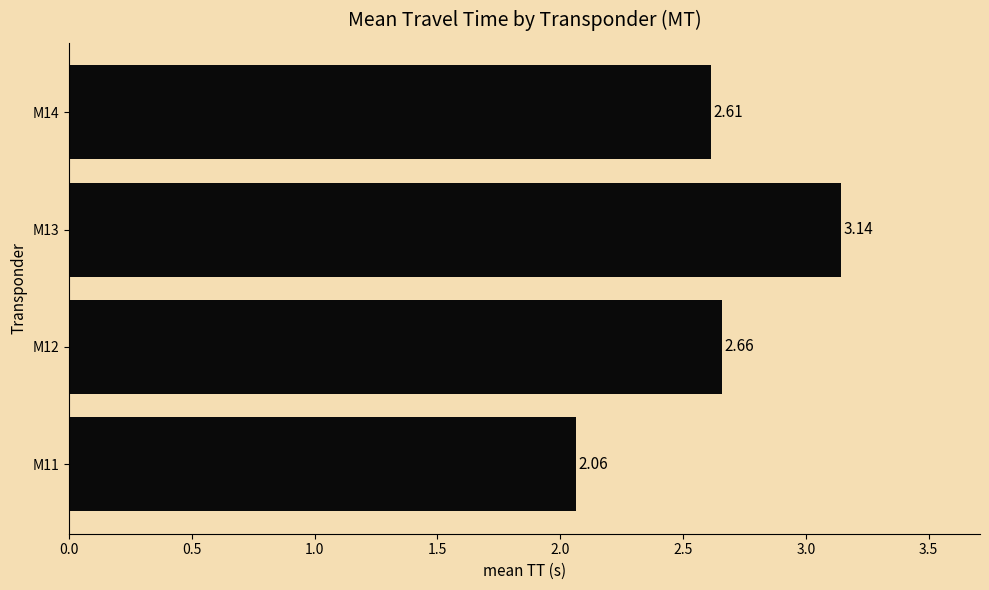

Rank the categories by value from lowest to highest.

M11, M14, M12, M13